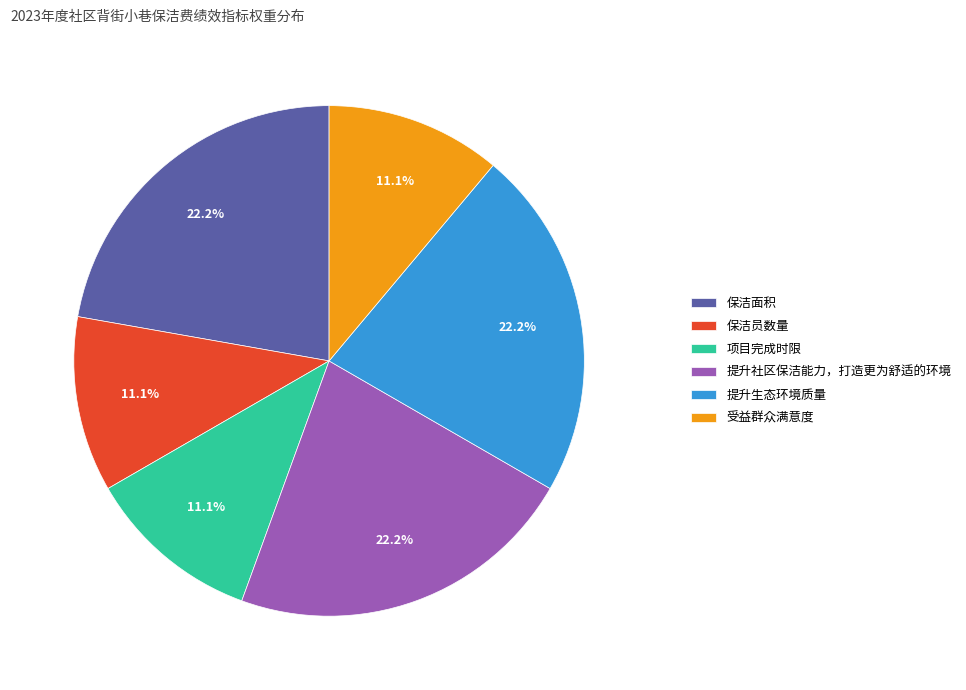

How many slices are in this pie chart?

6